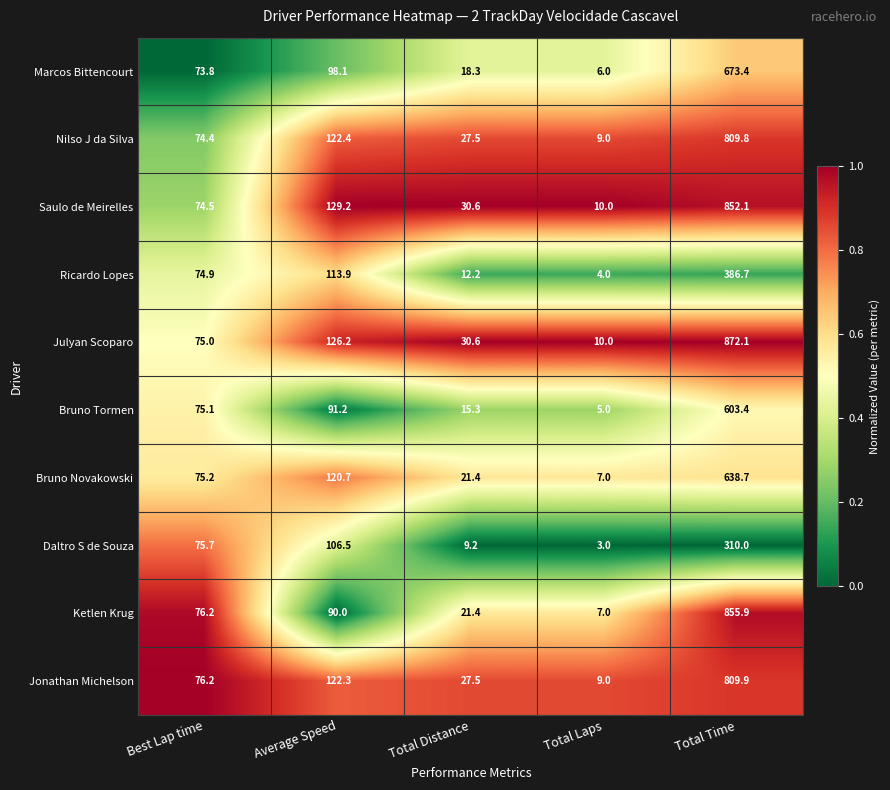

What is the spread (max minus min) of values at Average Speed?

39.2